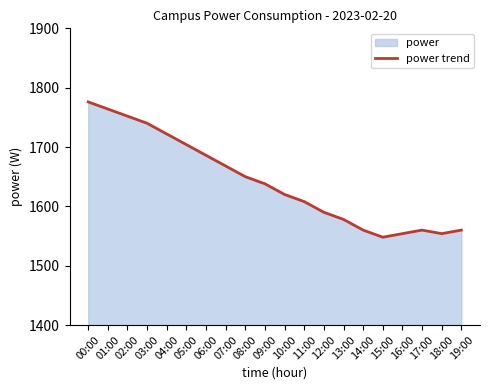

Is it true that the value at 00:00 is 1776?

True